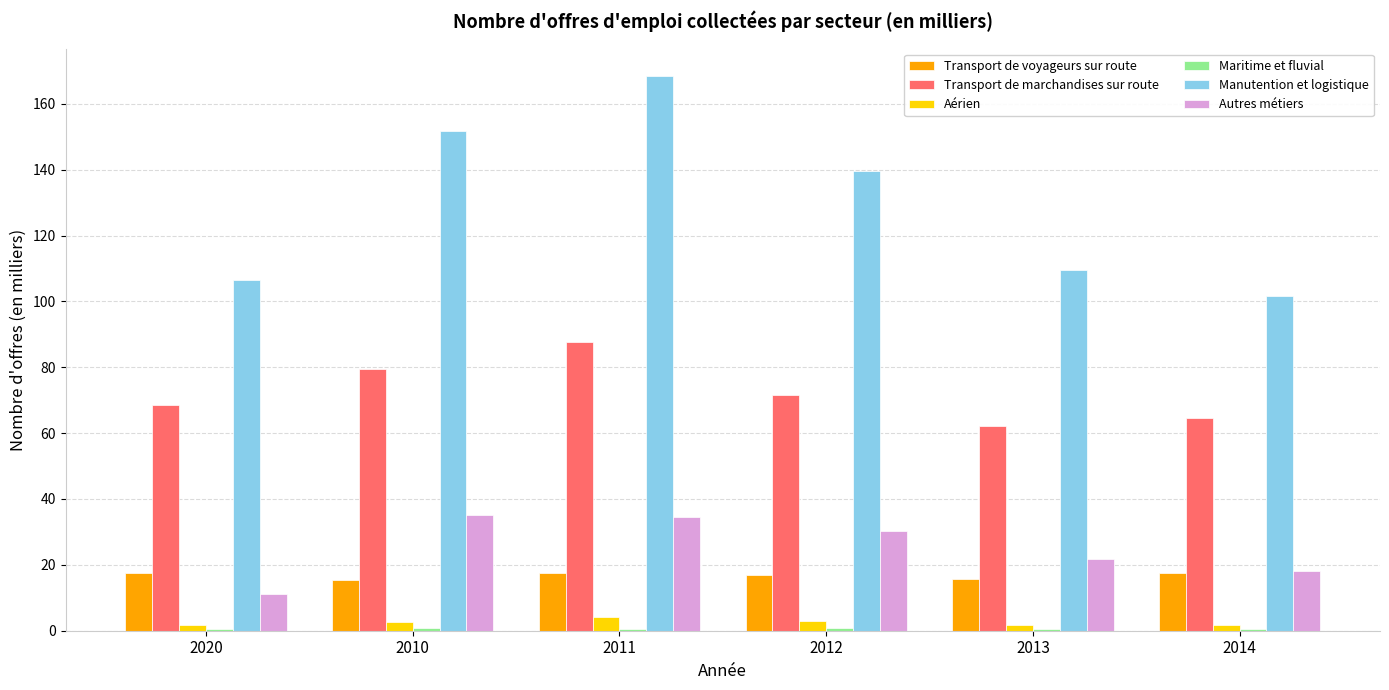

At which label is Transport de marchandises sur route closest to 74?

2012